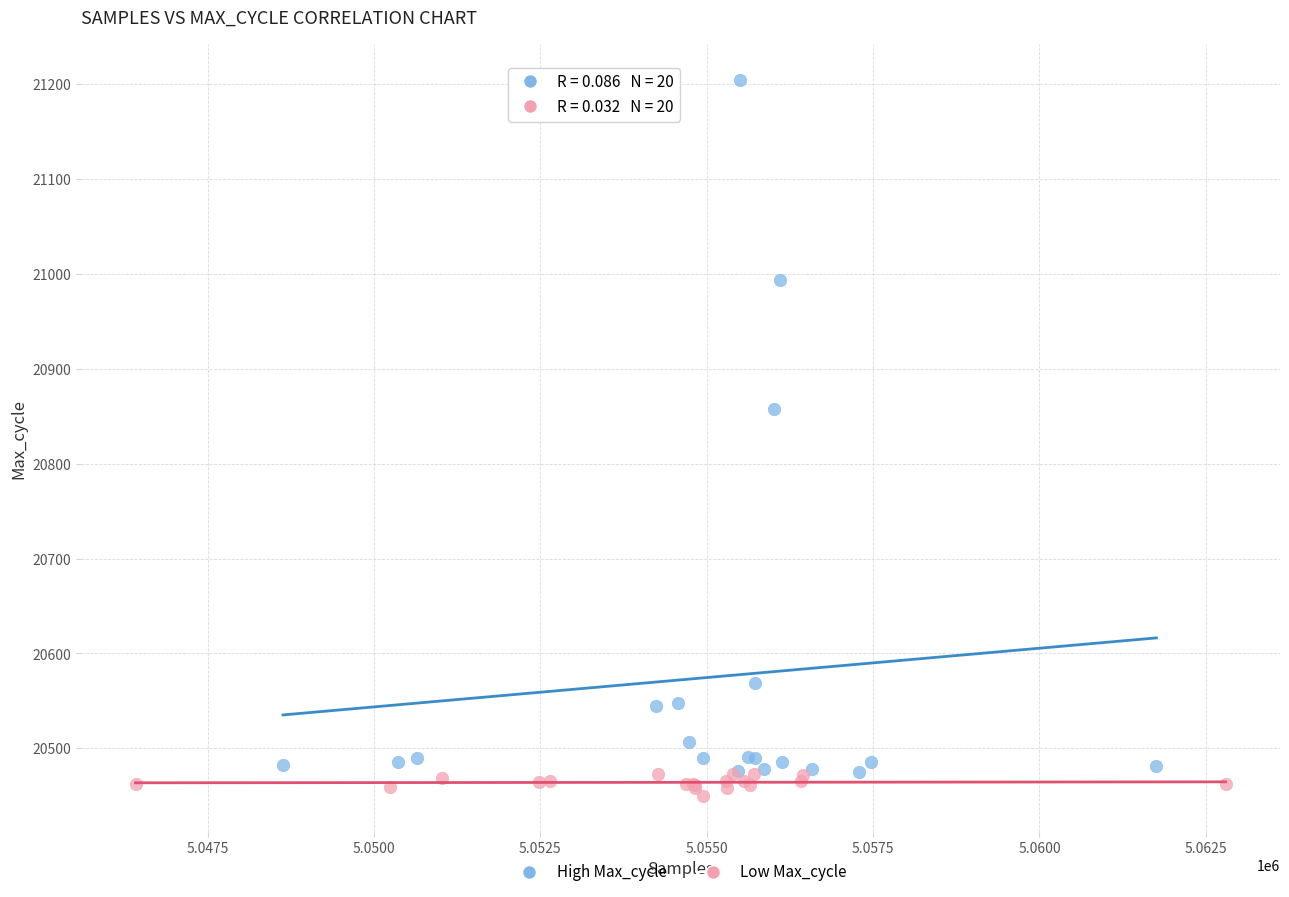

Which series has the largest Y range (max minus min)?

High Max_cycle